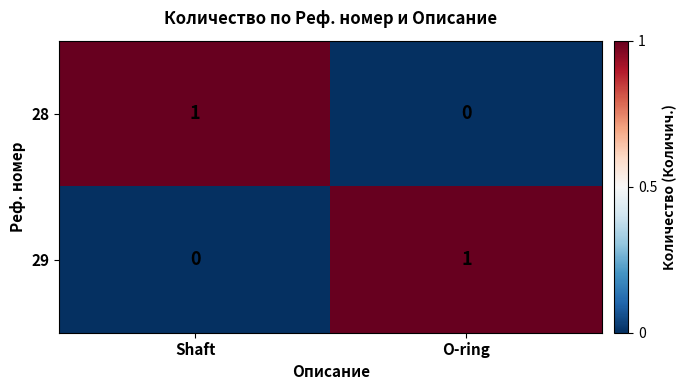

Is the value of 29 at O-ring greater than the value of 28 at O-ring?

Yes